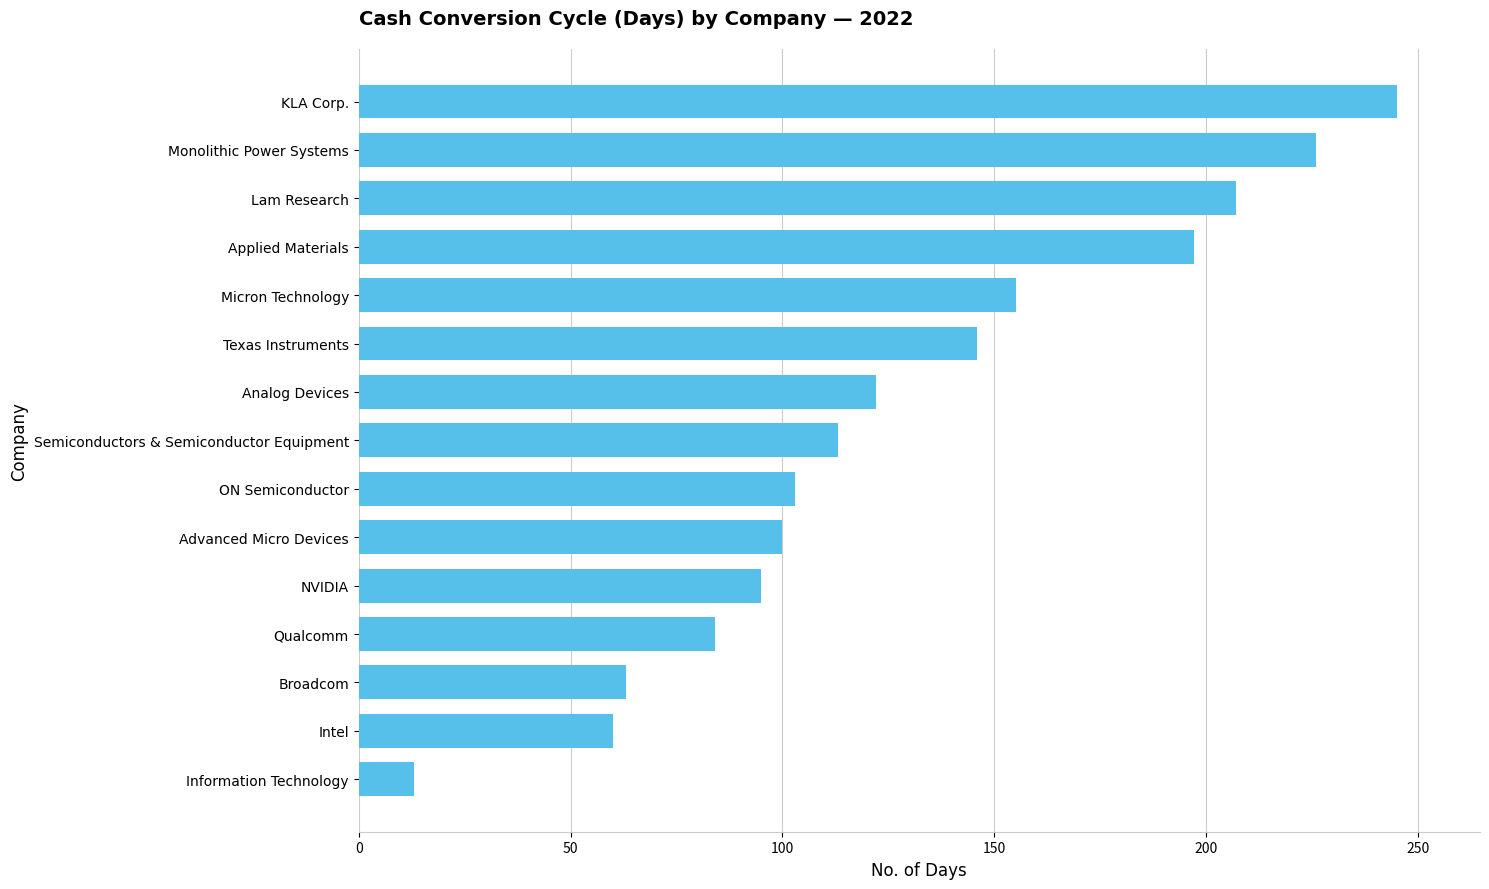

How many bars are there in total?

15